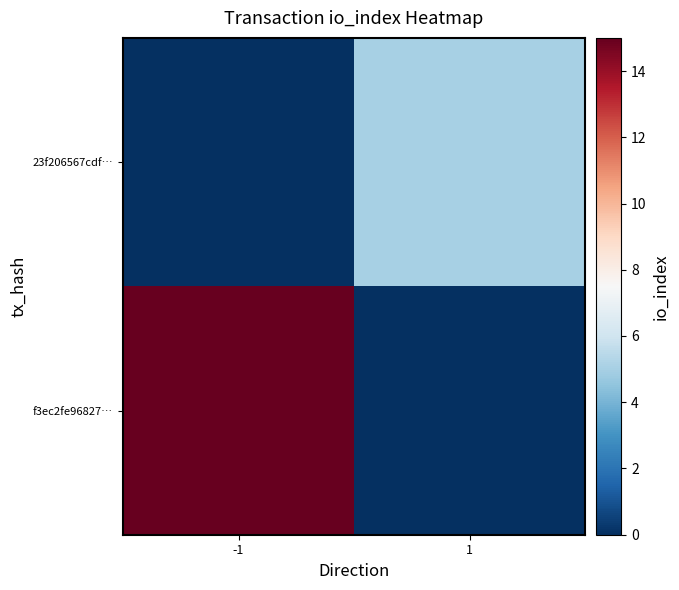

At how many categories does at least one series exceed 5?

1